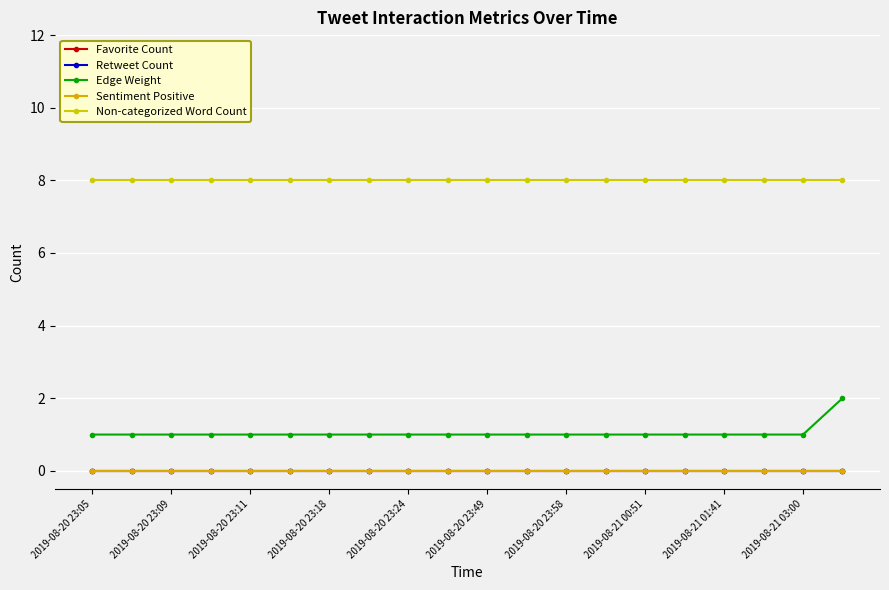

Does the chart have visible grid lines?

Yes